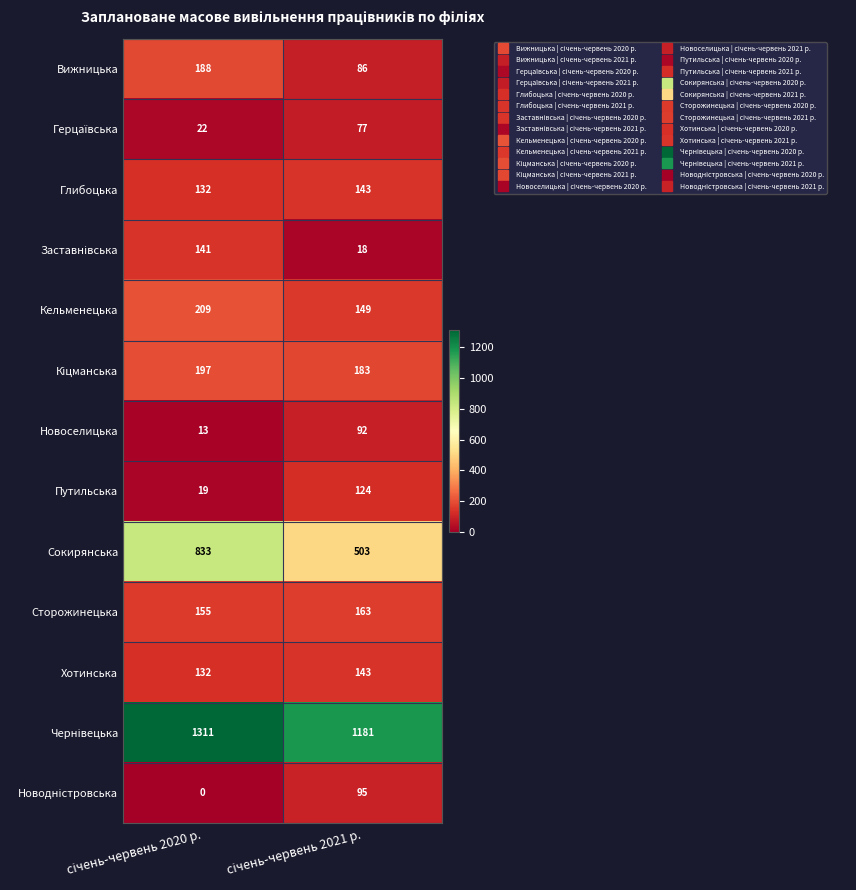

What is the maximum value for Вижницька?

188